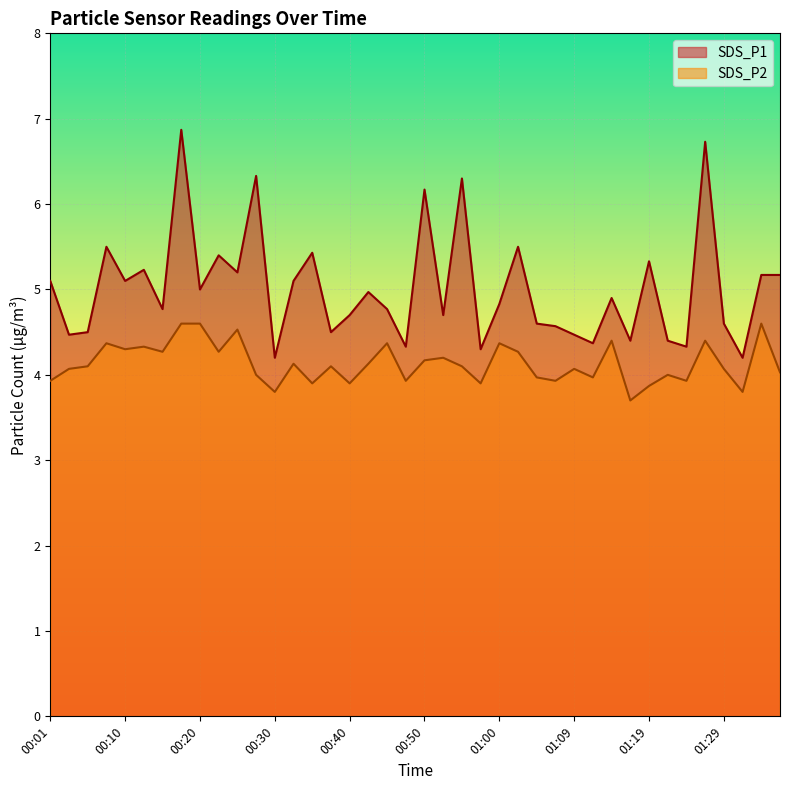

What is the lowest value of the SDS_P2 series?

3.7